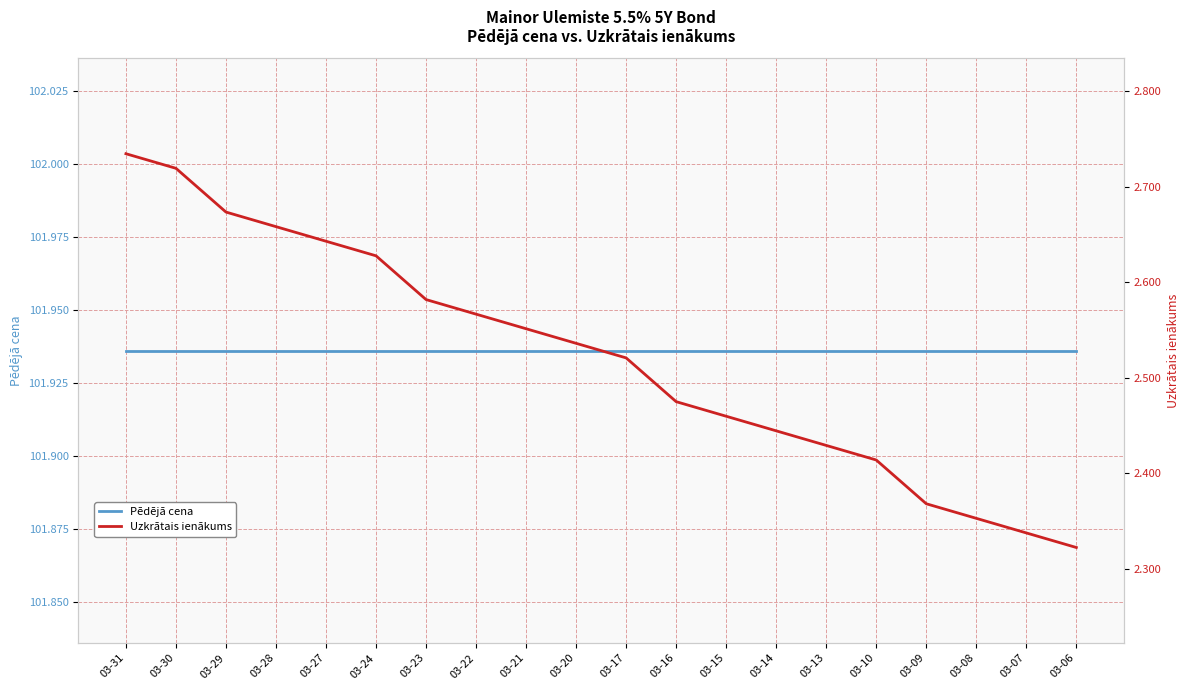

Read the Pēdējā cena value at 03-13.

101.9